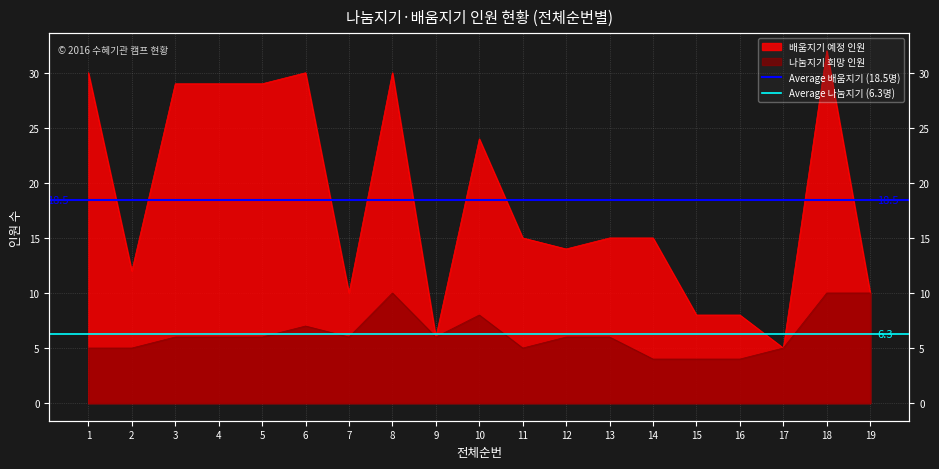

List the series in order of their overall mean, highest first.

Average 배움지기 (18.5명), Average 나눔지기 (6.3명)